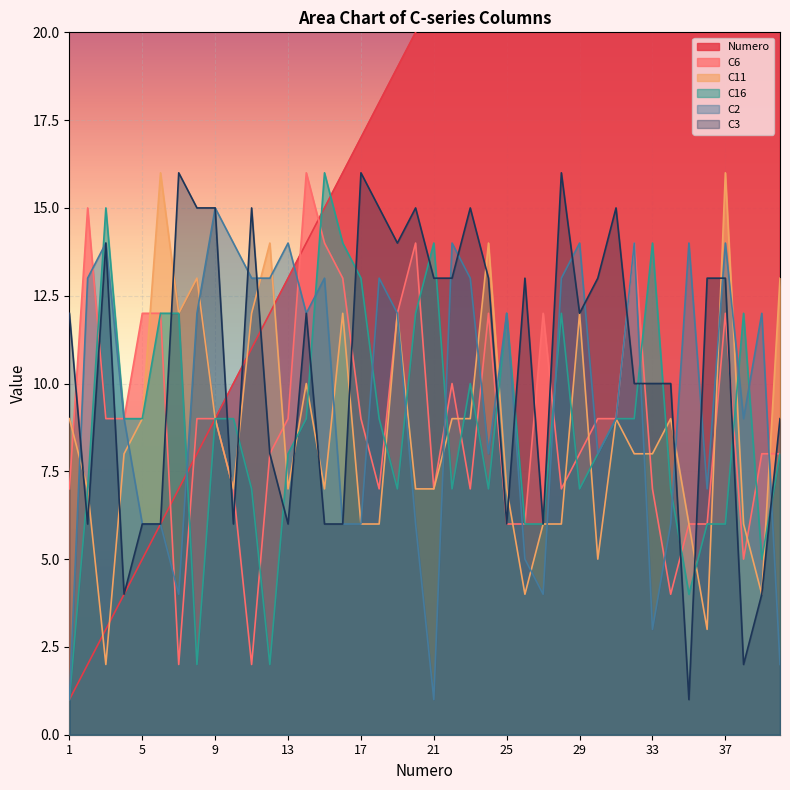

At which category does the chart reach its peak across all series?

40